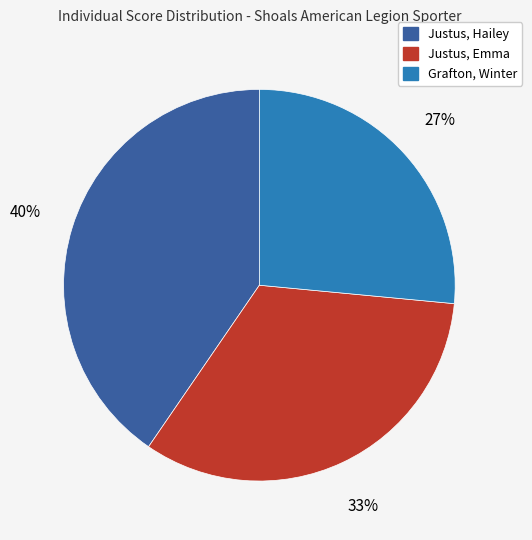

To the nearest percent, what is the combined percentage of Justus, Hailey and Grafton, Winter?

67%